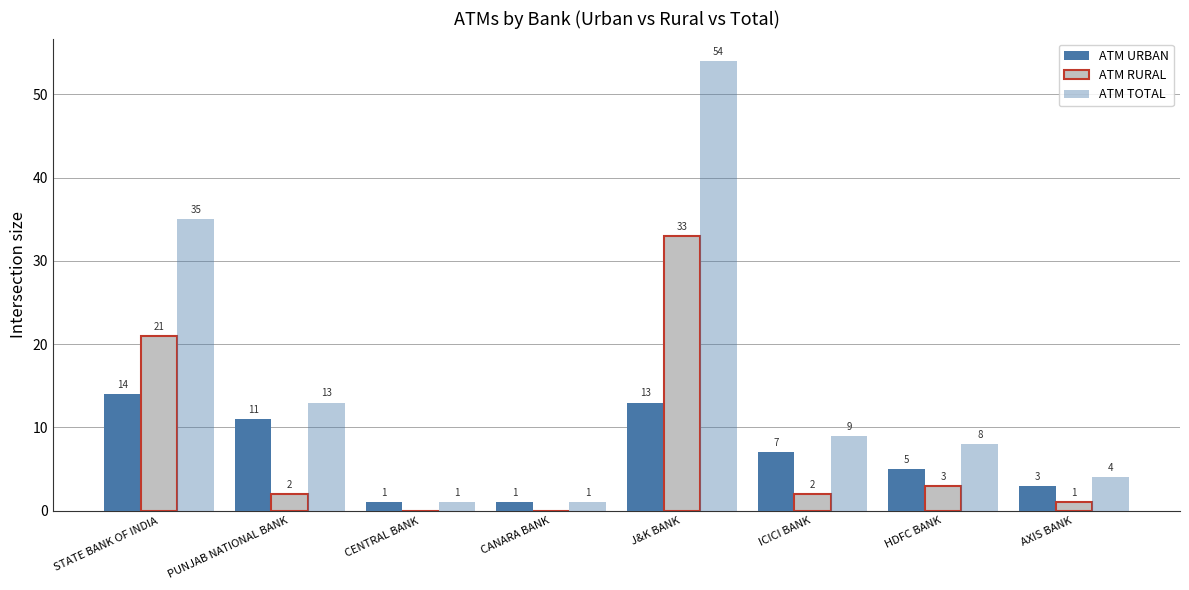

Is the value of ATM URBAN at CENTRAL BANK greater than the value of ATM TOTAL at J&K BANK?

No